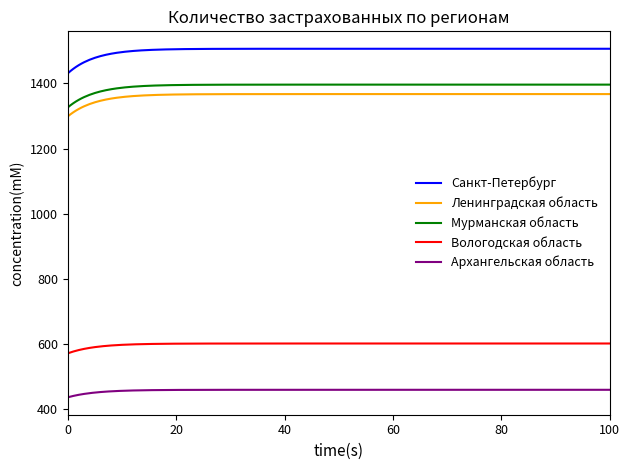

Which series has the largest range (max minus min)?

Санкт-Петербург